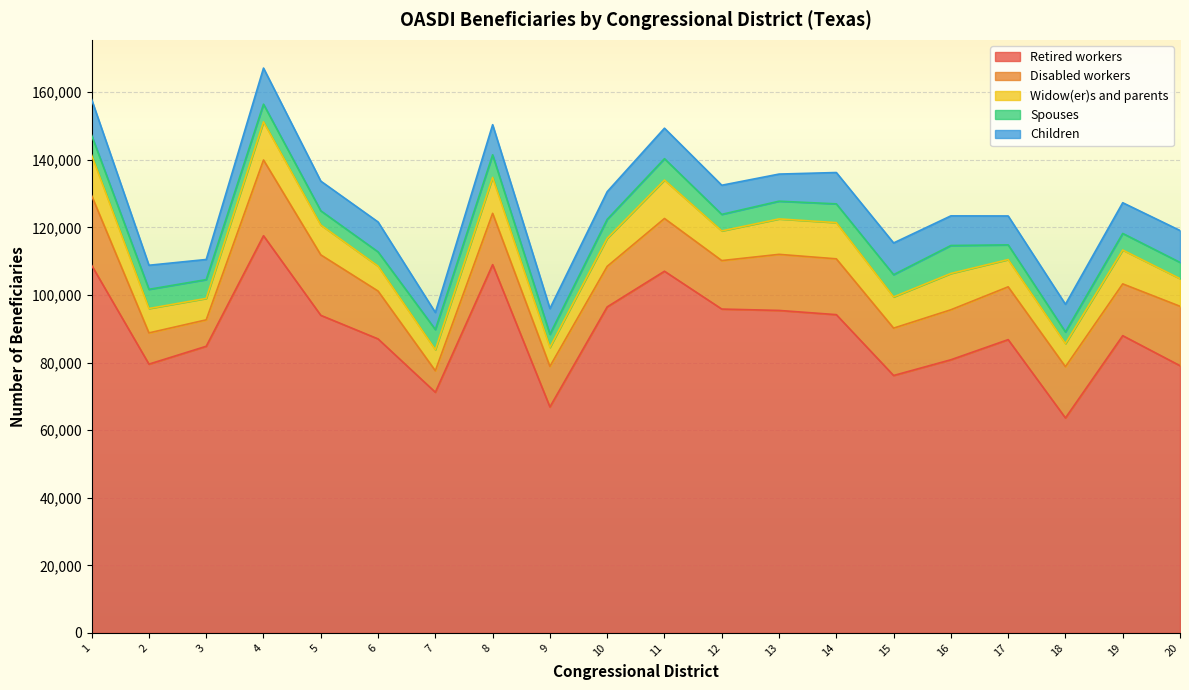

What is the difference between the Children values at 8 and 3?

2958